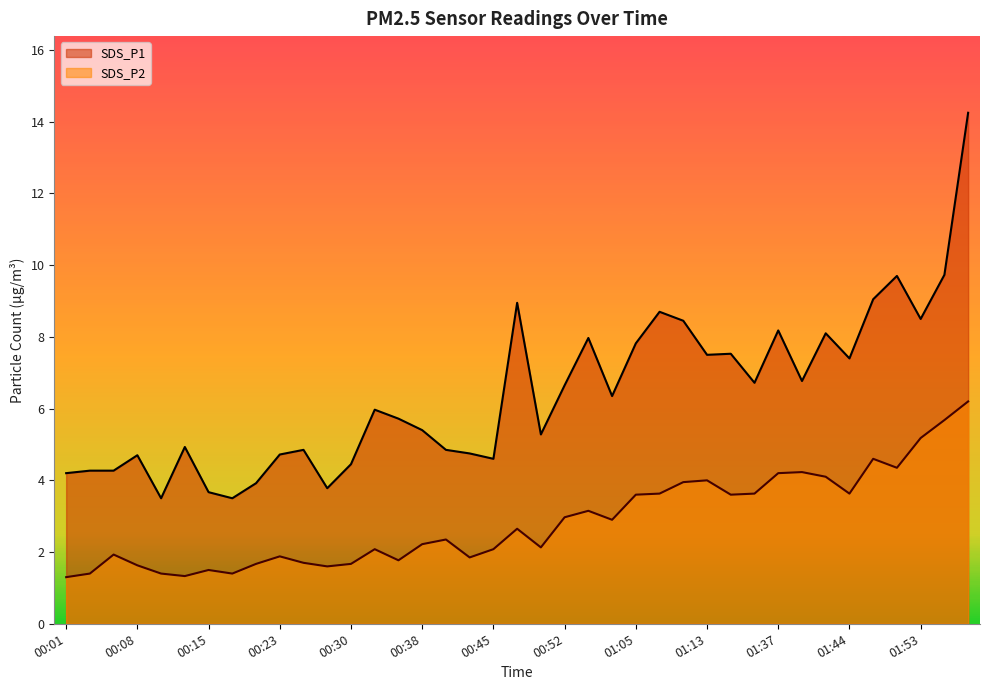

How many values in the SDS_P2 series exceed 2?

24